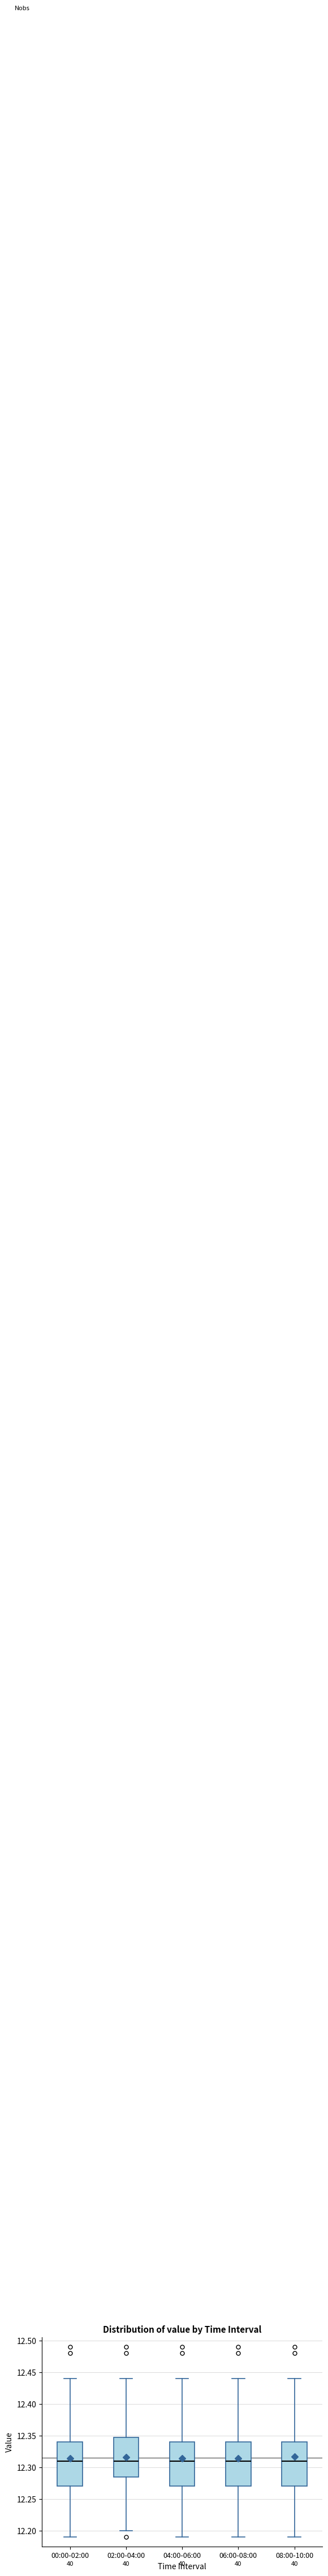

Reading left to right, read every box against the y-axis: the position of its median line, the range the box covers, and the ends of its whiskers. The values are not printed on the chart, so give them approximately, as read against the axis.

00:00-02:00: median 12.310, box 12.270 to 12.340, whiskers 12.190 to 12.440
02:00-04:00: median 12.310, box 12.285 to 12.350, whiskers 12.200 to 12.440
04:00-06:00: median 12.310, box 12.270 to 12.340, whiskers 12.190 to 12.440
06:00-08:00: median 12.310, box 12.270 to 12.340, whiskers 12.190 to 12.440
08:00-10:00: median 12.310, box 12.270 to 12.340, whiskers 12.190 to 12.440